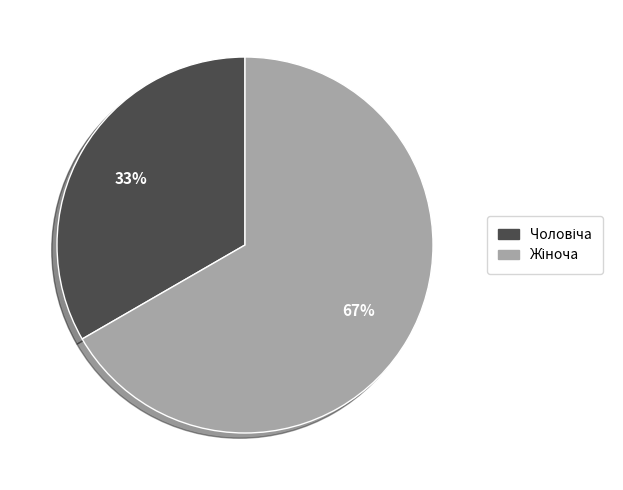

Does any single category account for the majority?

Yes